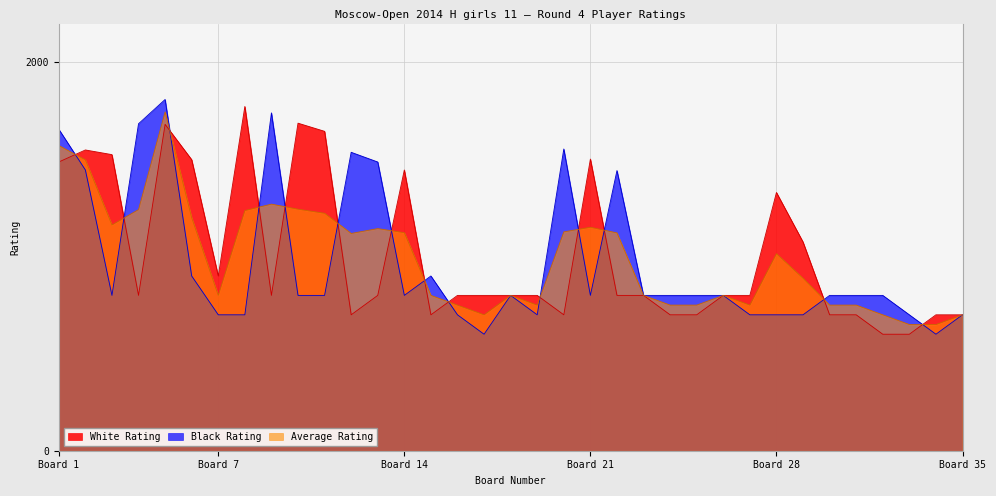

Which category has the lowest value across all series?

32